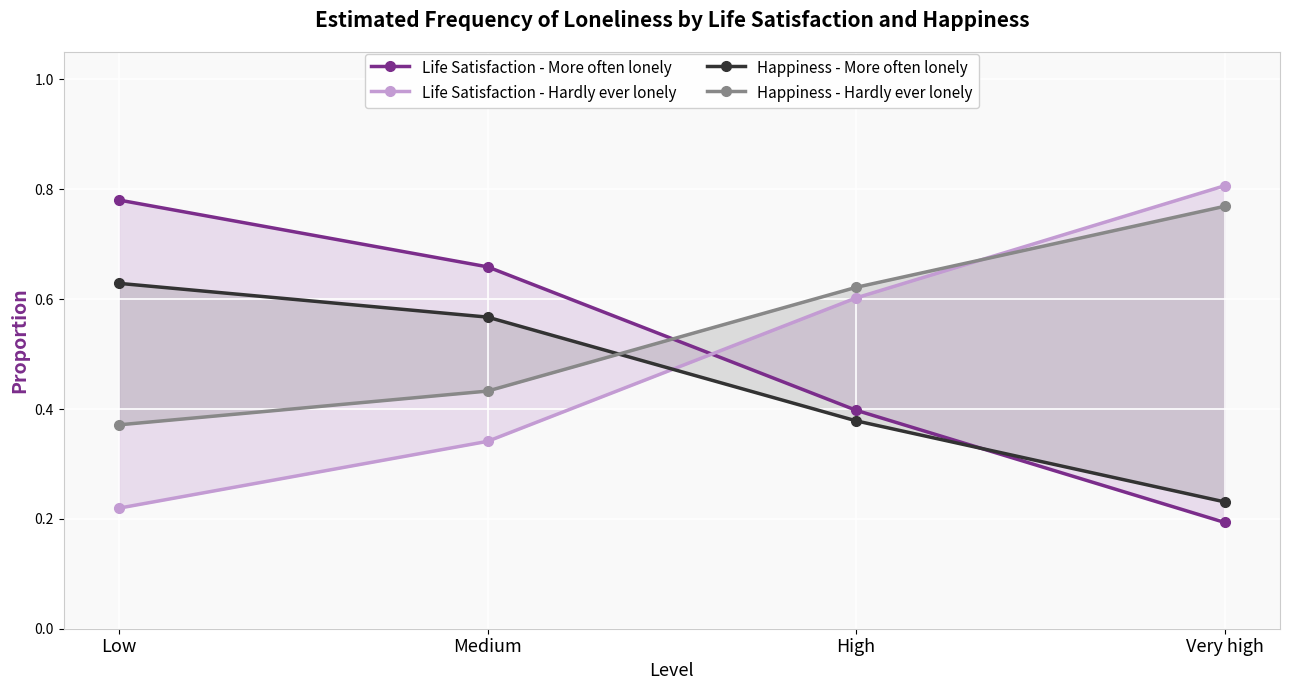

The Happiness - More often lonely series shows 0.6 at Low. True or false?

True